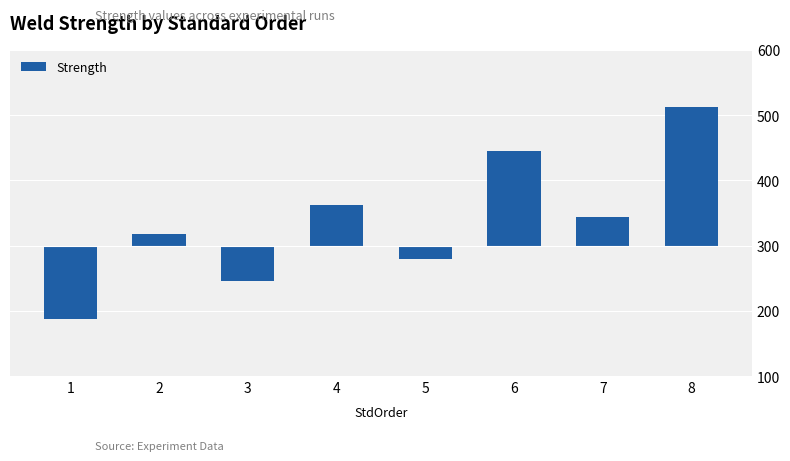

What is the value of the 1st bar from the left?

-113